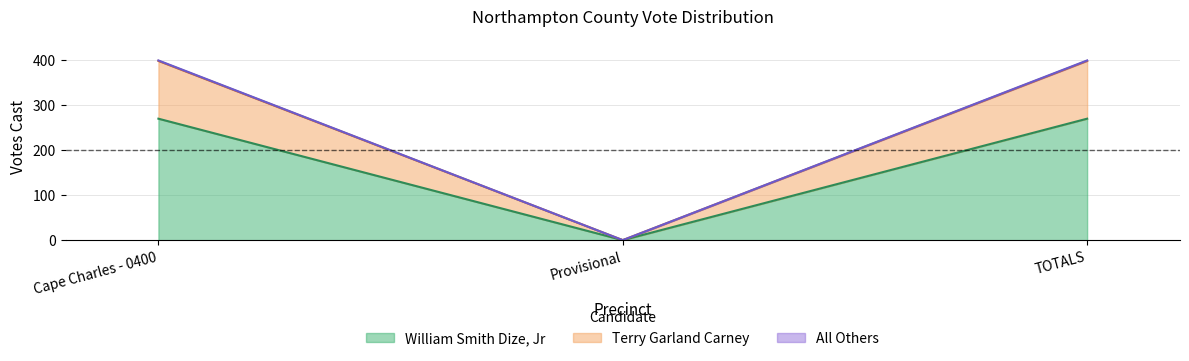

What is the maximum value for William Smith Dize, Jr?

269